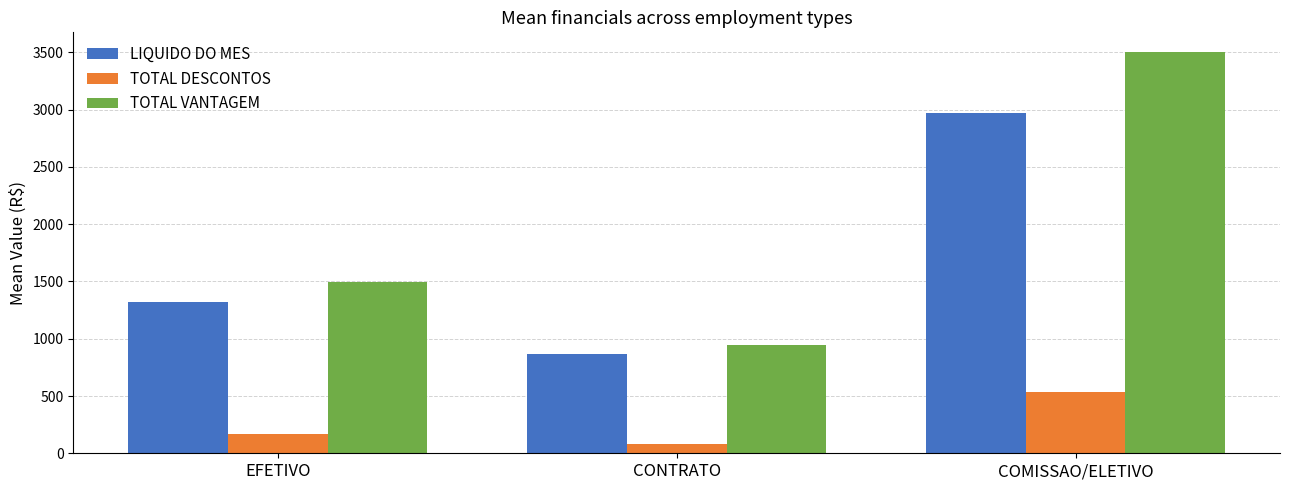

What is the sum of the LIQUIDO DO MES values at CONTRATO and COMISSAO/ELETIVO?

3834.8